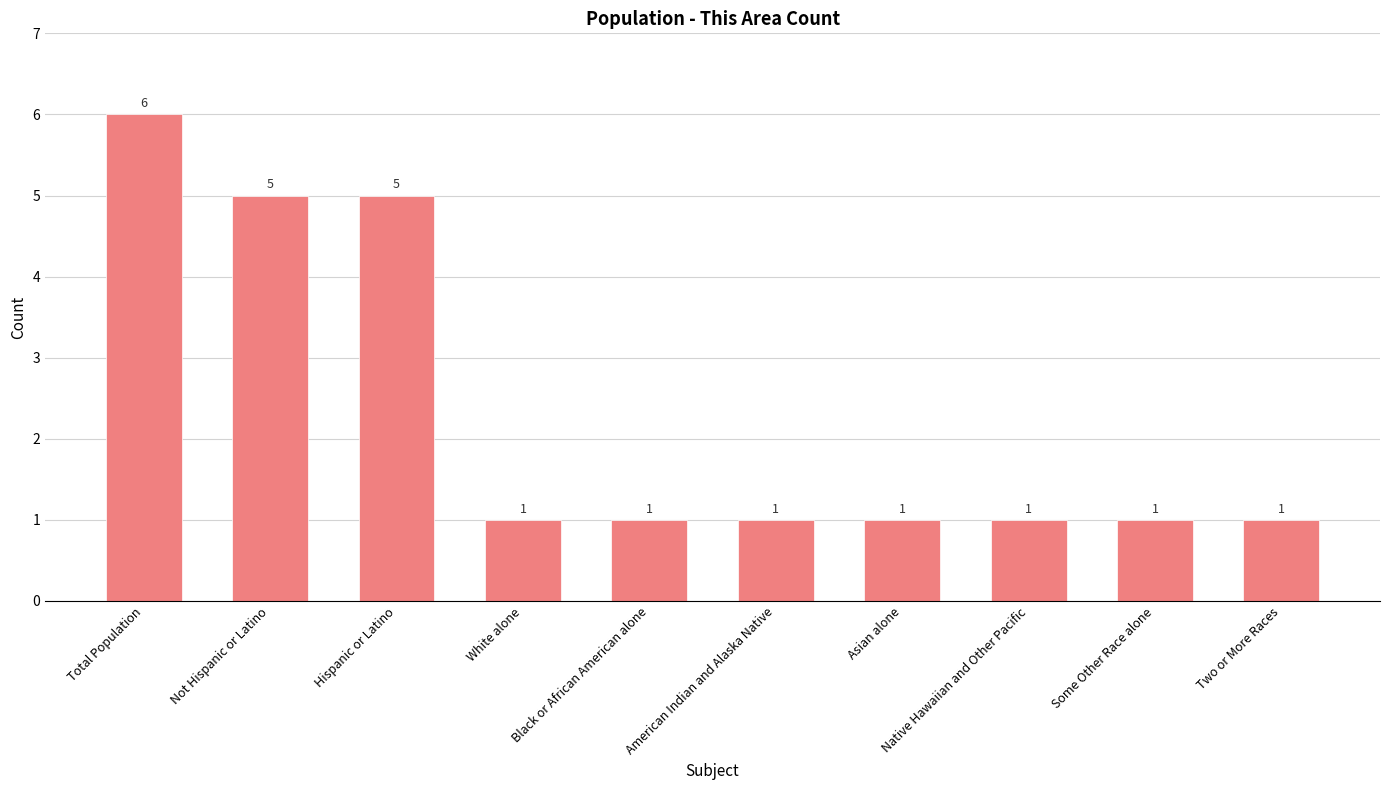

Between Hispanic or Latino and Native Hawaiian and Other Pacific, which is larger?

Hispanic or Latino